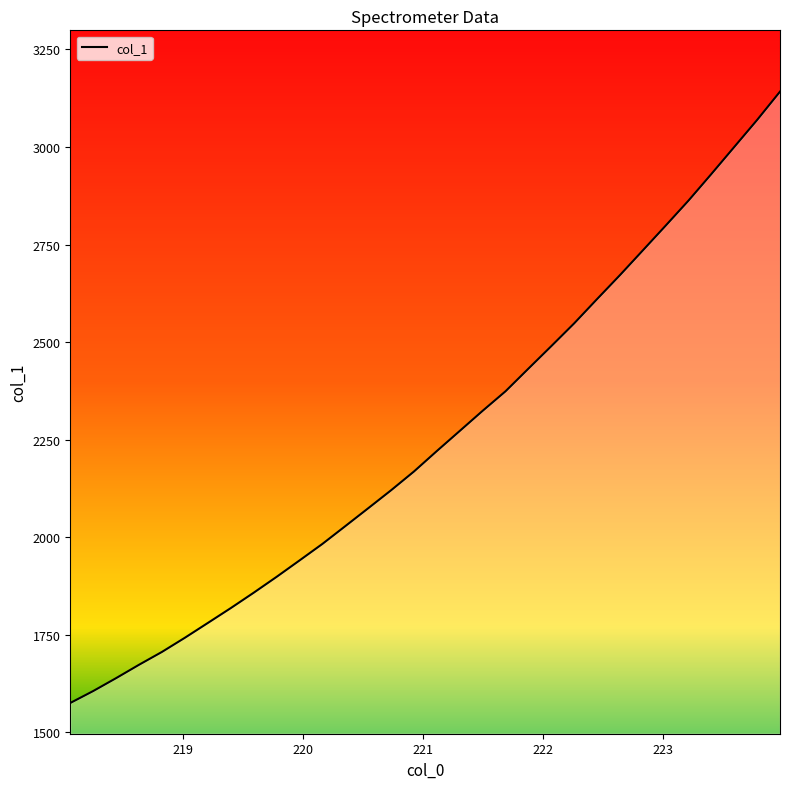

What is the maximum value shown in the chart?

3141.8